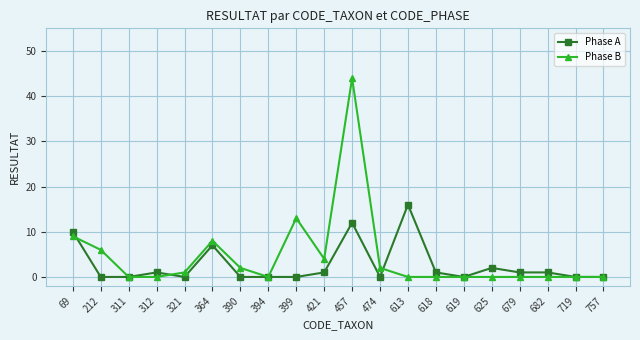

How many distinct data groups are displayed?

2